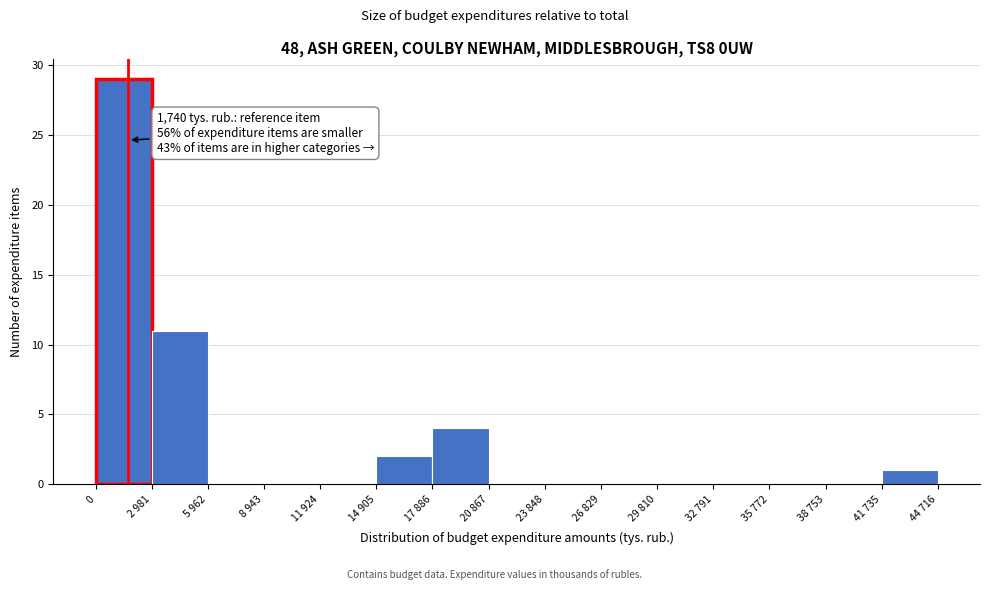

Reading left to right, extract all data points from this chart.

0=29	2 981=11	5 962=0	8 943=0	11 924=0	14 905=2	17 886=4	20 867=0	23 848=0	26 829=0	29 810=0	32 791=0	35 772=0	38 753=0	41 735=1